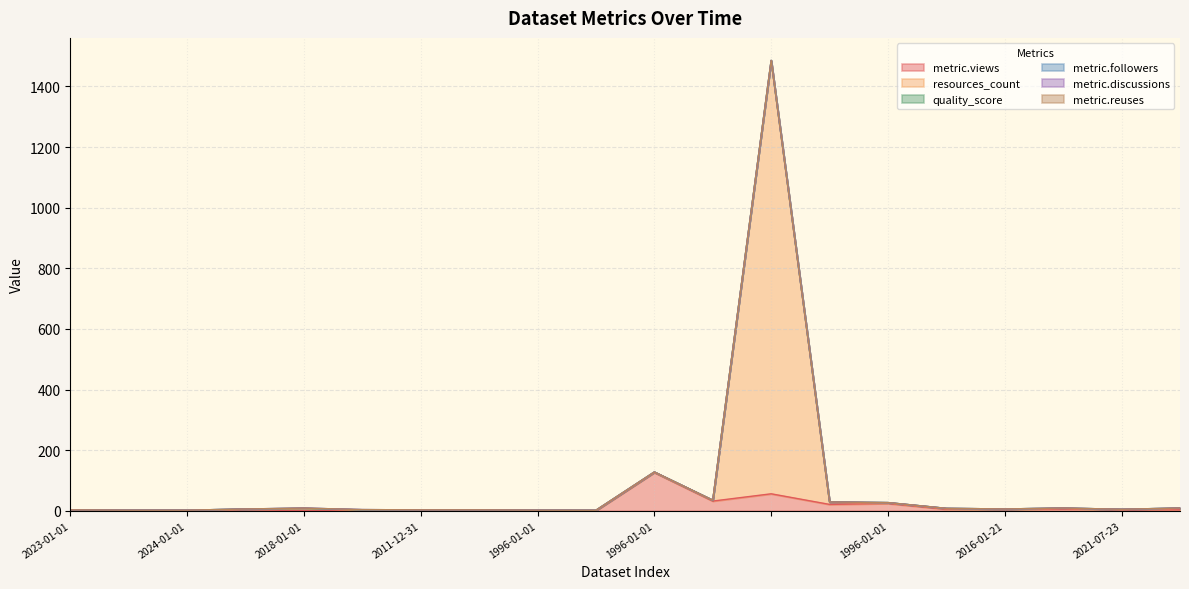

Reading right to left, extract all data points from this chart.

metric.views: 3.0	3.0	6.0	4.0	5.0	24.0	21.0	56.0	32.0	126.0	0.0	0.0	0.0	0.0	1.0	0.0	4.0	0.0	0.0	0.0
resources_count: 5.0	1.0	2.0	1.0	2.0	2.0	7.0	1429.0	2.0	1.0	1.0	1.0	2.0	2.0	1.0	7.0	1.0	1.0	1.0	2.0
quality_score: 1.0	1.0	1.0	1.0	1.0	1.0	1.0	0.8	1.0	1.0	0.8	1.0	1.0	1.0	0.9	0.9	0.9	1.0	1.0	1.0
metric.followers: 0.0	0.0	0.0	0.0	0.0	0.0	0.0	0.0	0.0	0.0	0.0	0.0	0.0	0.0	1.0	1.0	0.0	0.0	0.0	0.0
metric.discussions: 0.0	0.0	0.0	0.0	0.0	0.0	0.0	0.0	0.0	0.0	0.0	0.0	0.0	0.0	0.0	0.0	0.0	0.0	0.0	0.0
metric.reuses: 0.0	0.0	0.0	0.0	0.0	0.0	0.0	0.0	0.0	0.0	0.0	0.0	0.0	0.0	0.0	0.0	0.0	0.0	0.0	0.0